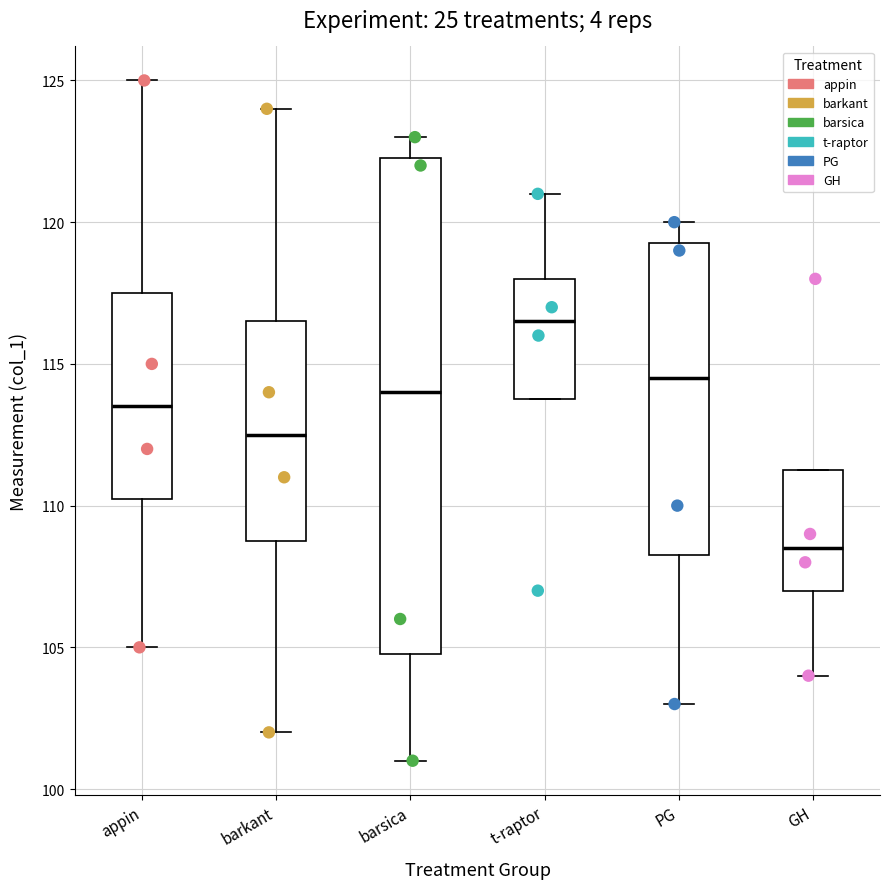

Comparing the boxes themselves (not the whiskers), which one is the tallest?

barsica